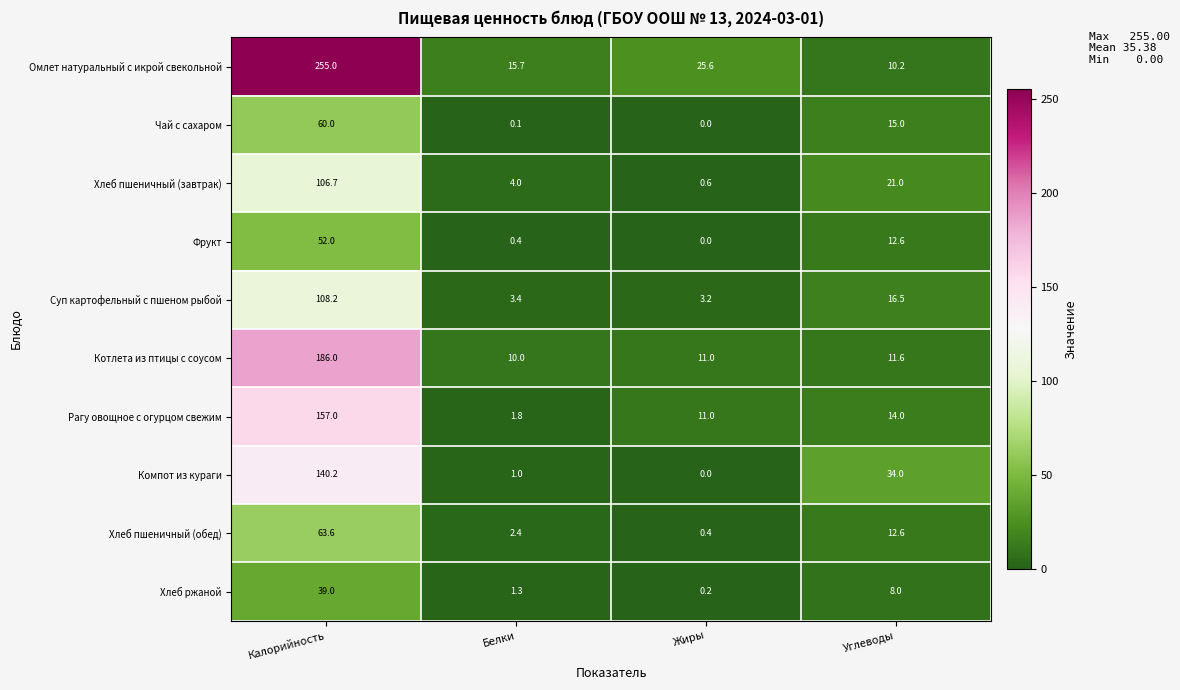

At which category is the sum across all series the highest?

Калорийность